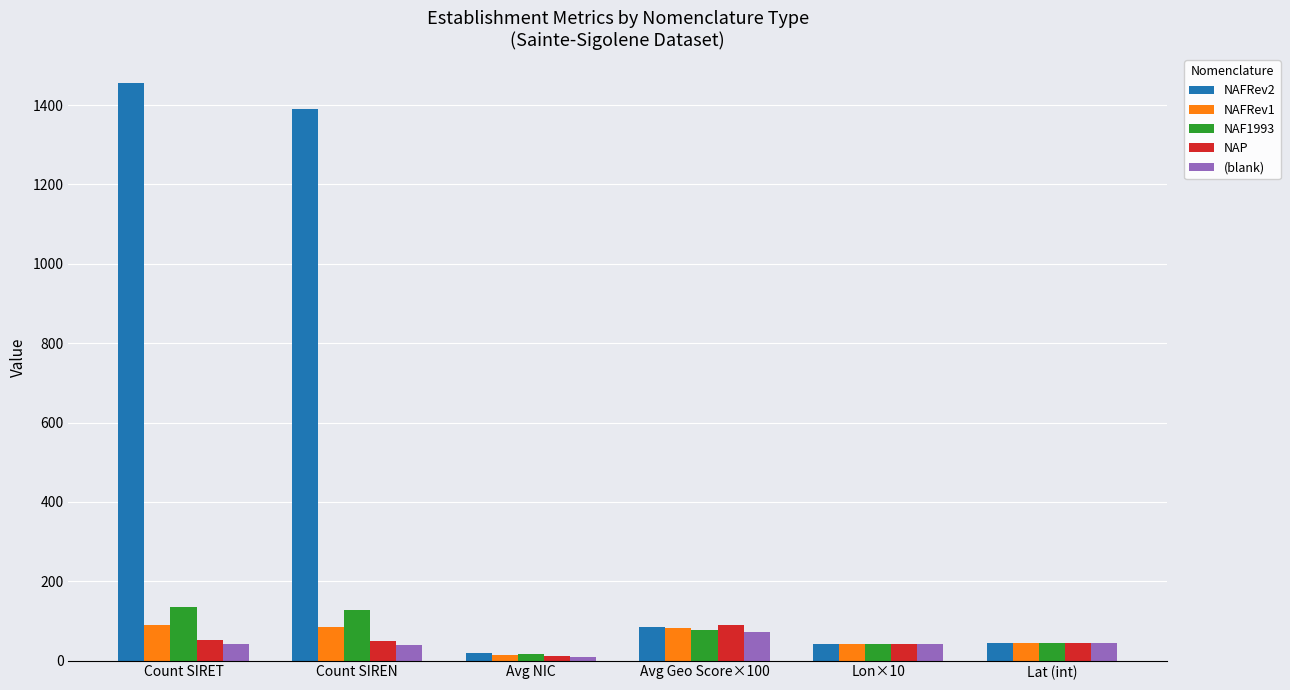

How many values in the NAP series are below 50?

3